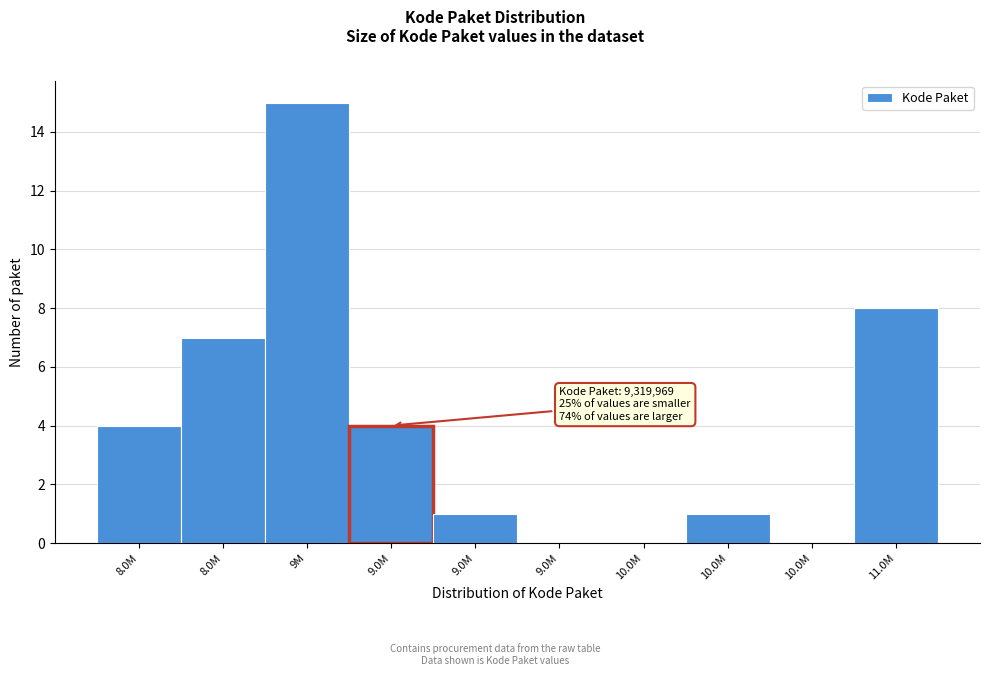

Count the number of data series in this chart.

1